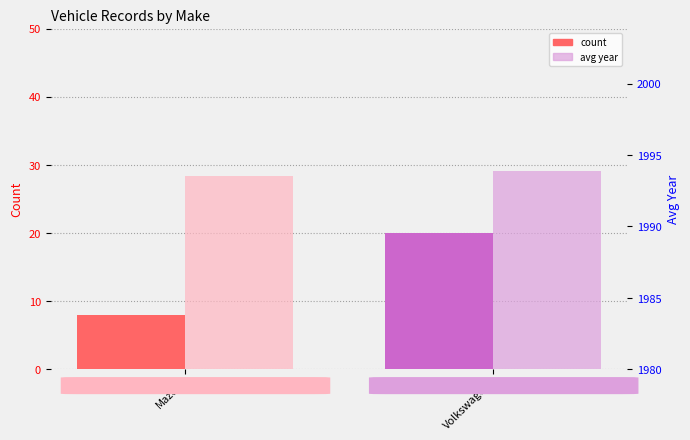

Are the bars grouped side by side (vs. stacked)?

Yes